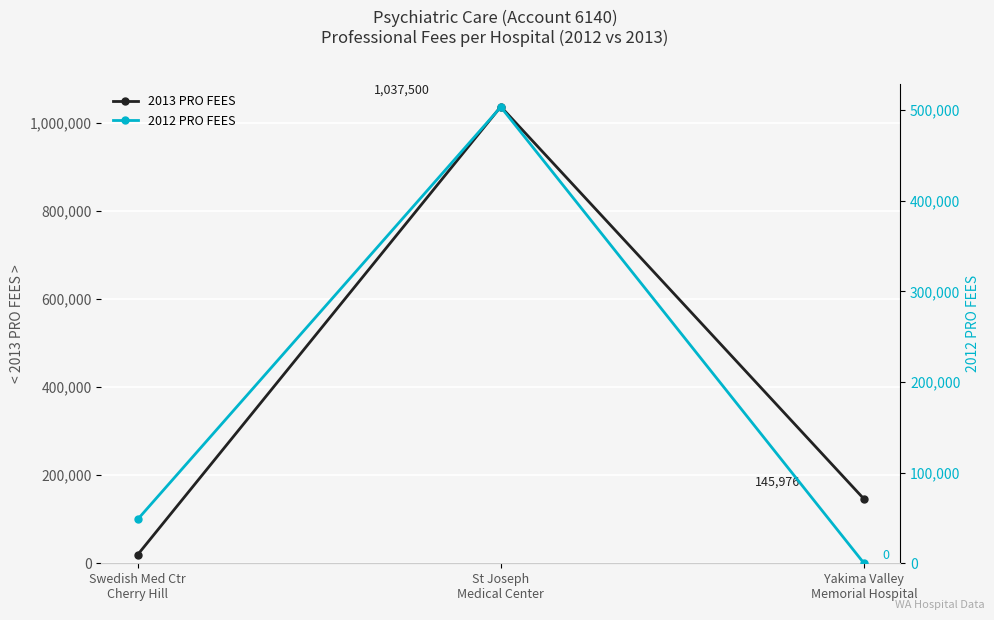

Which category has the lowest value across all series?

Yakima Valley
Memorial Hospital